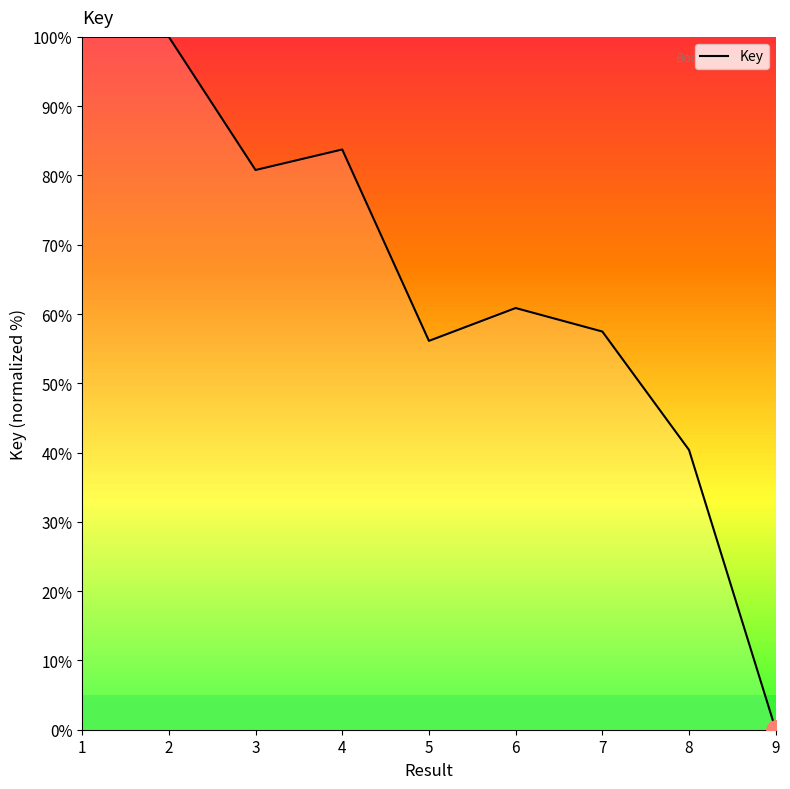

The value at 7 is 57.5. True or false?

True